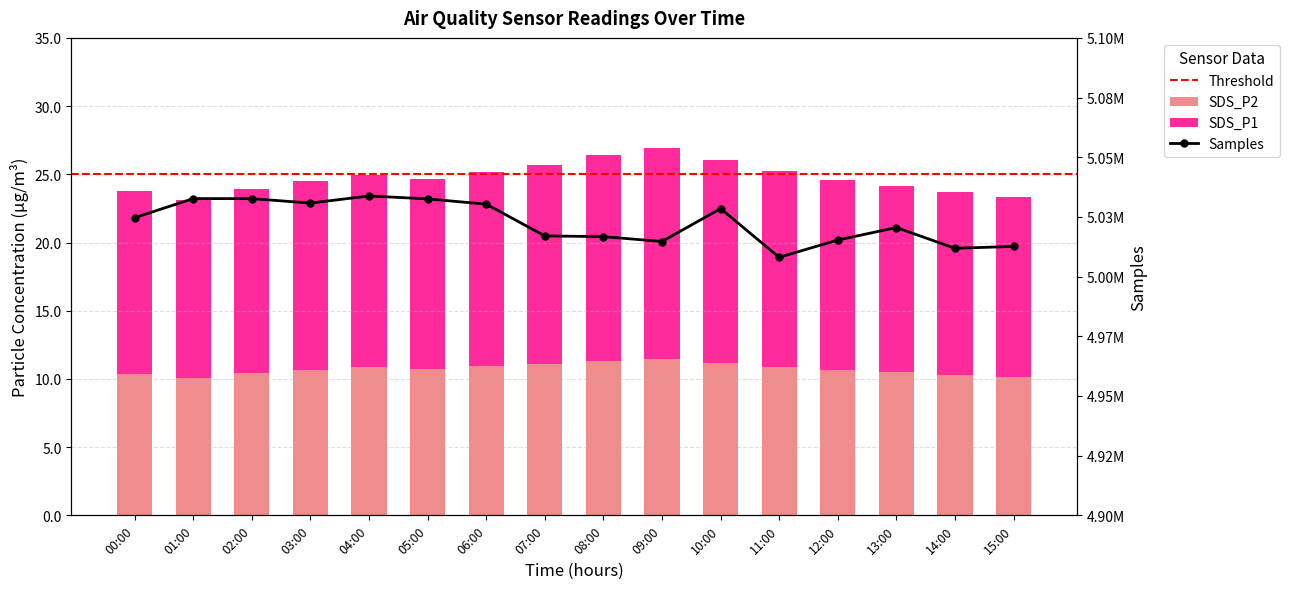

Which has a higher value, 10:00 or 13:00?

10:00